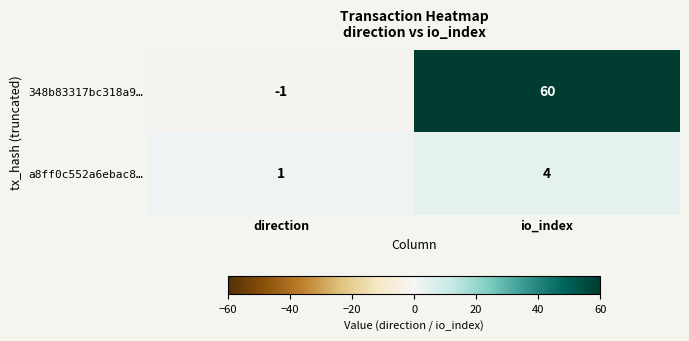

Count the number of data series in this chart.

2